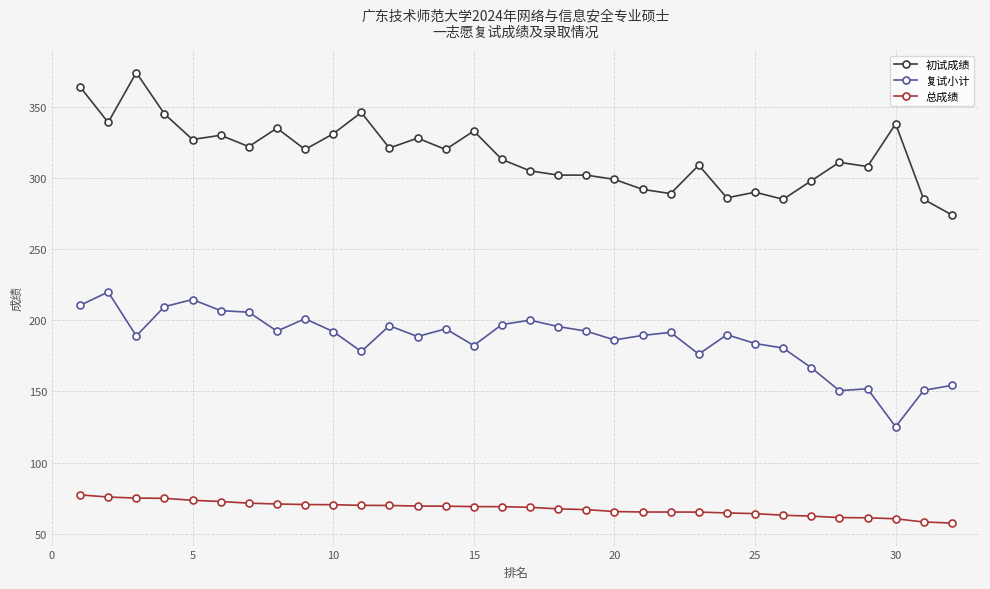

Is this an area chart (filled region under the line)?

No